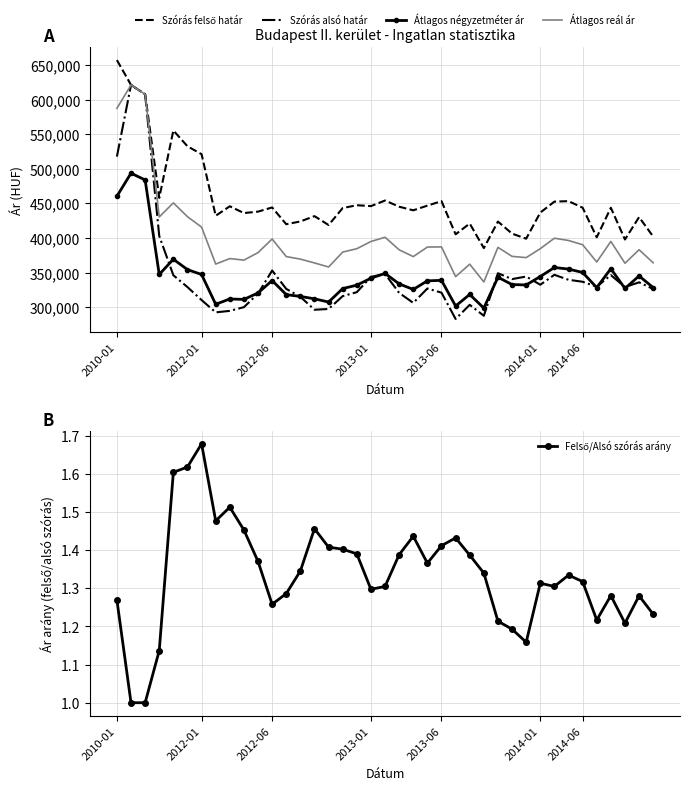

What is the lowest value of the Átlagos négyzetméter ár series?

298824